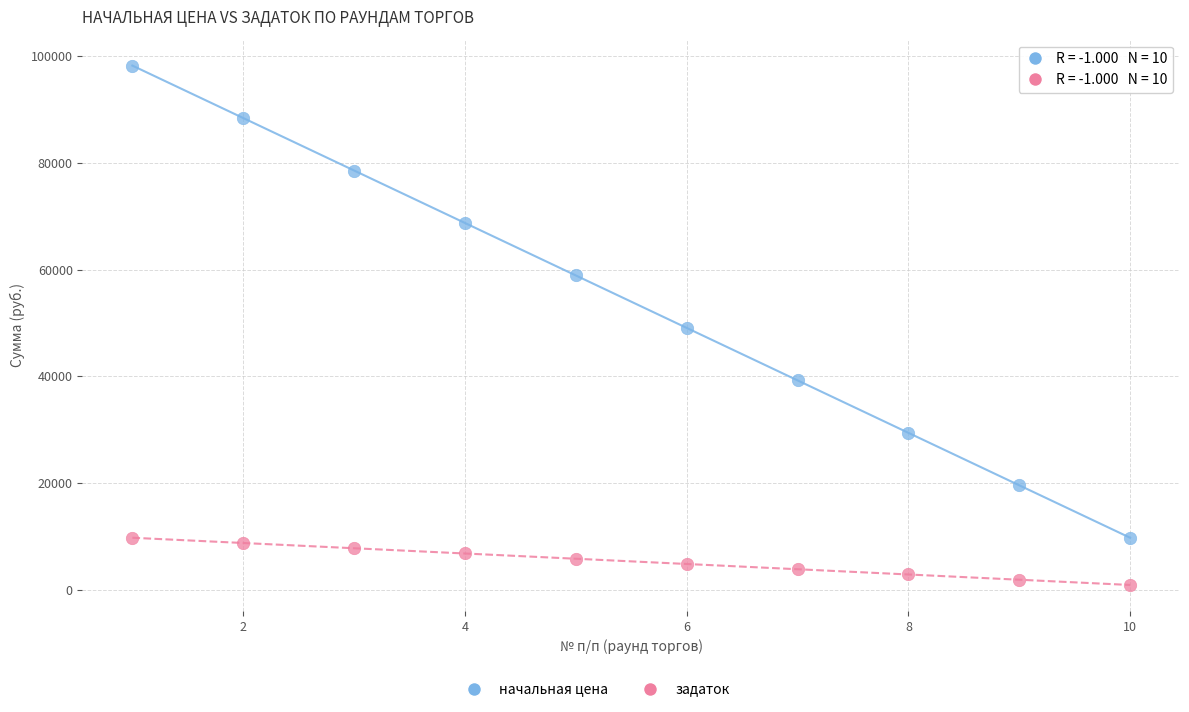

Across all data points, what is the range of X values (max minus min)?

9.0